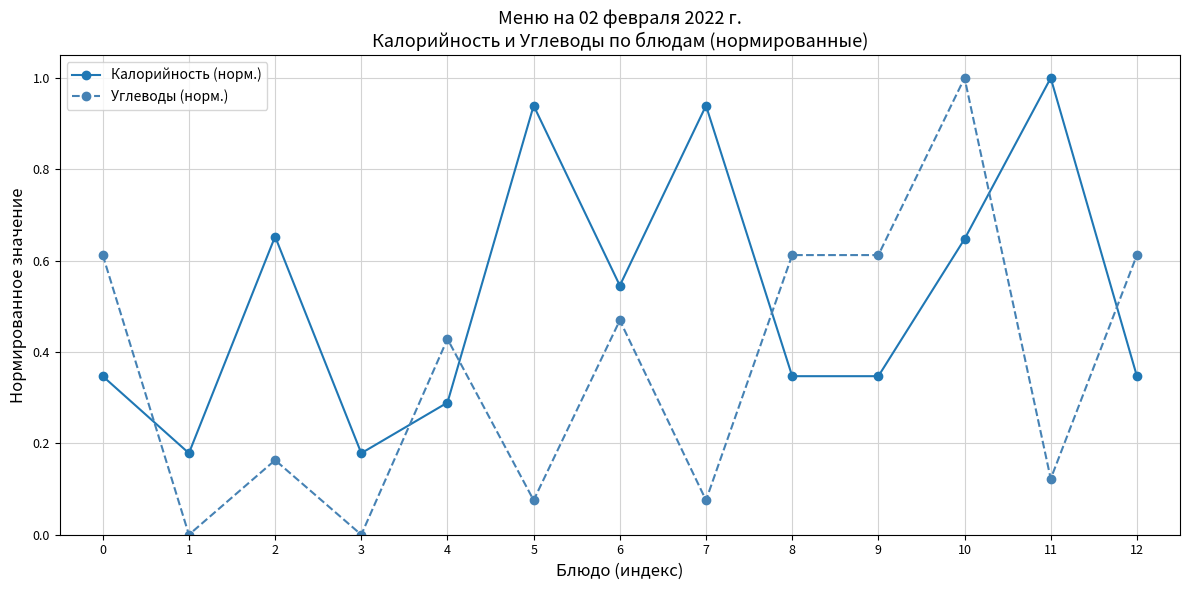

Where do Калорийность (норм.) and Углеводы (норм.) first cross each other?

0 and 1